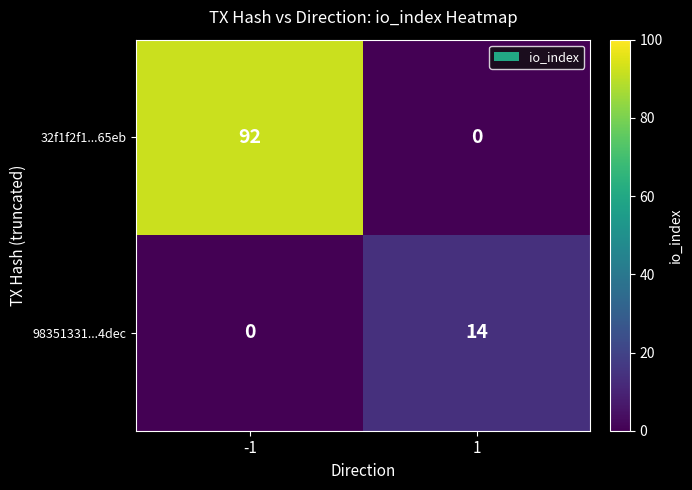

Which series has the widest spread of values?

32f1f2f1...65eb